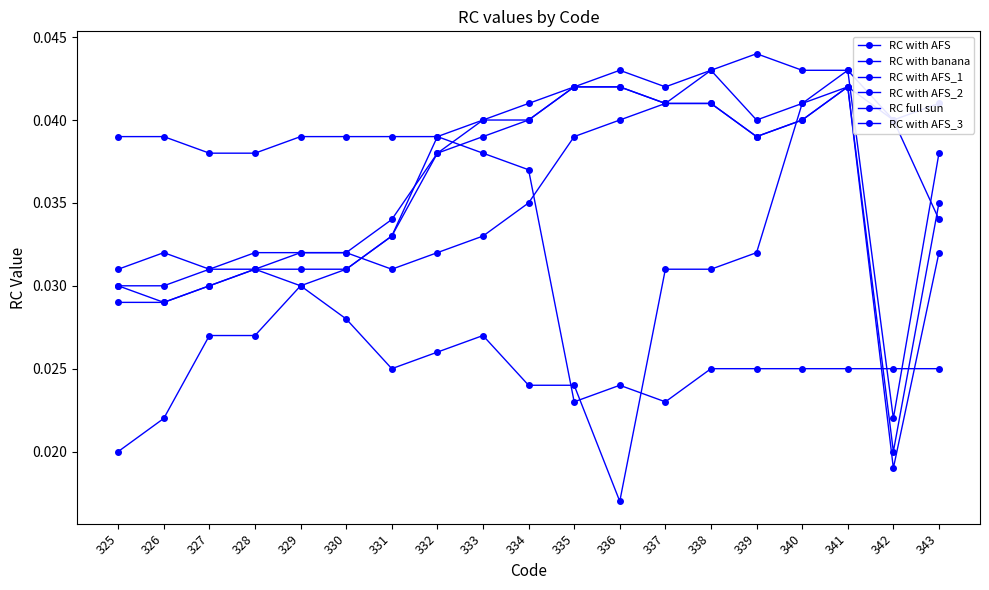

At which category does RC with AFS_3 reach its first local valley?

331